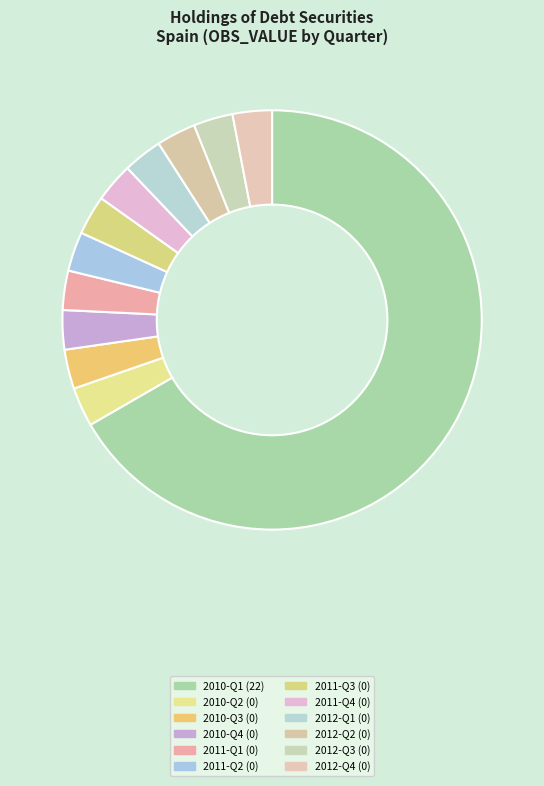

Is there a majority slice in this chart?

Yes